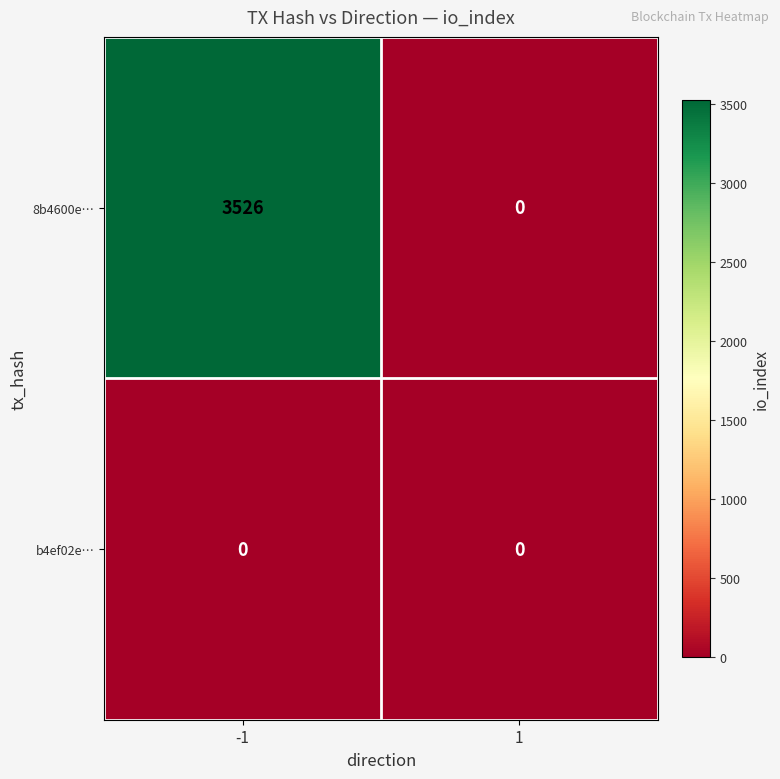

Between -1 and 1, which series saw the biggest shift?

8b4600e…